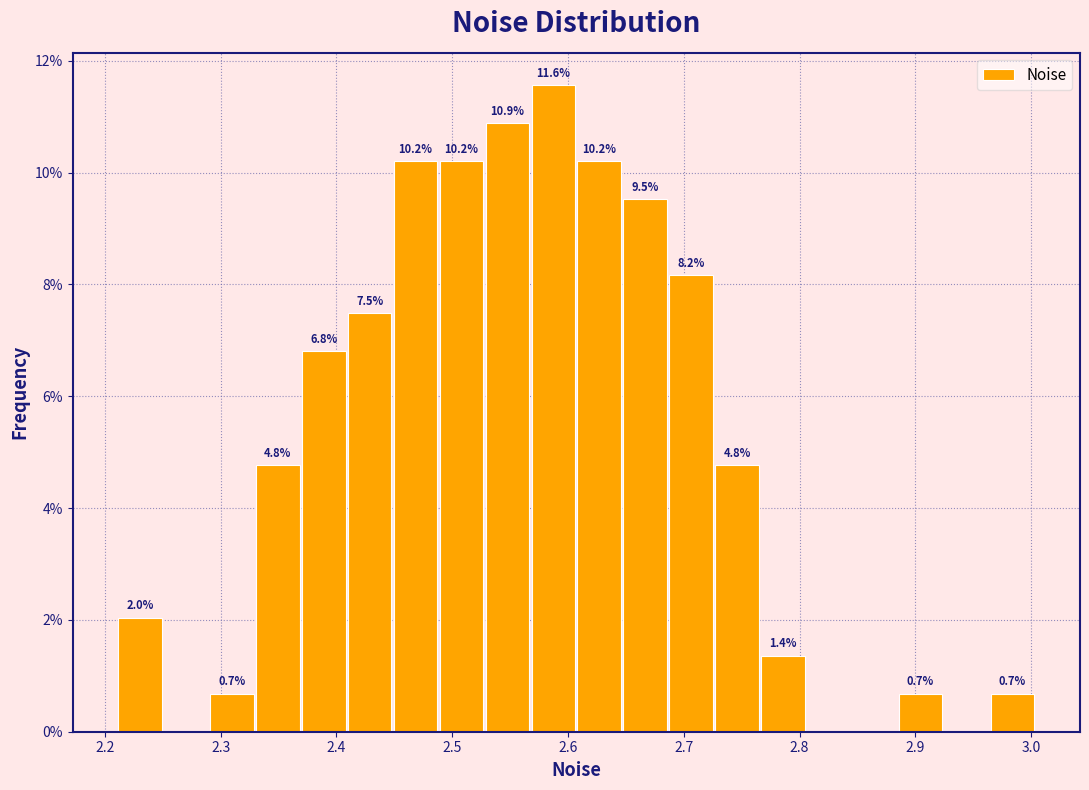

Around what value on the x-axis is the tallest bar? Give the approximate position of its centre, as read against the axis.

2.59